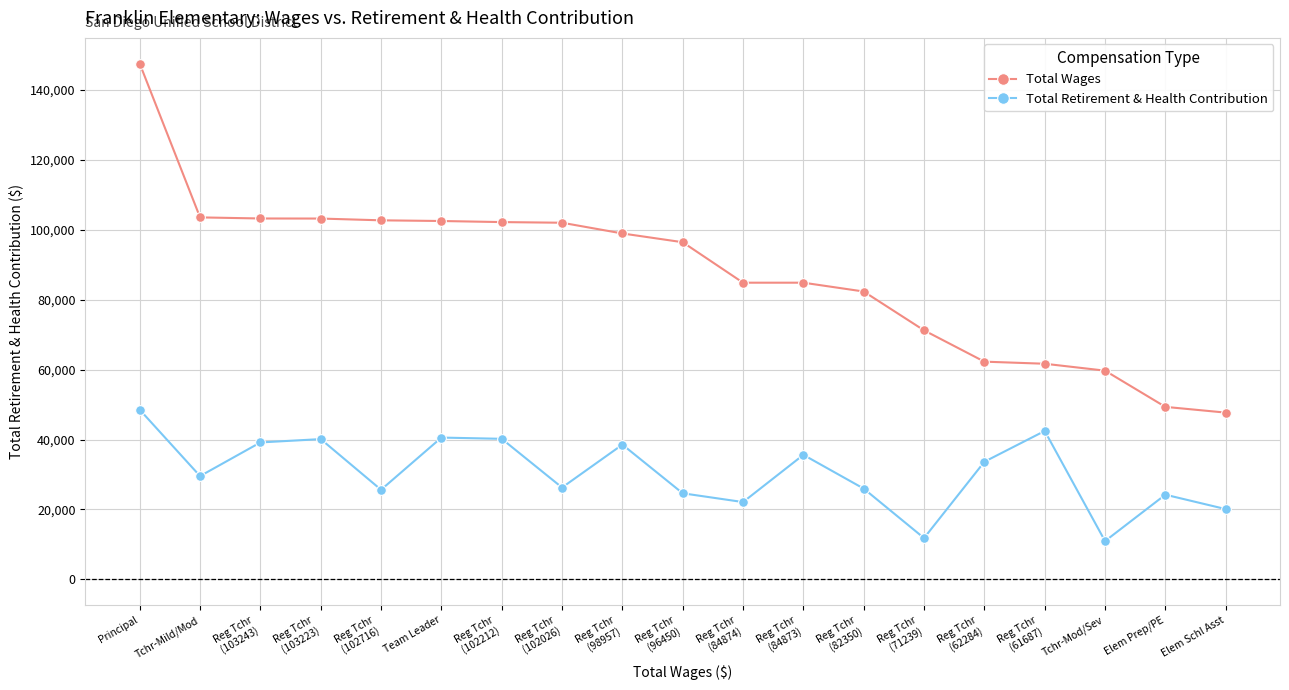

How many lines are shown in the chart?

2